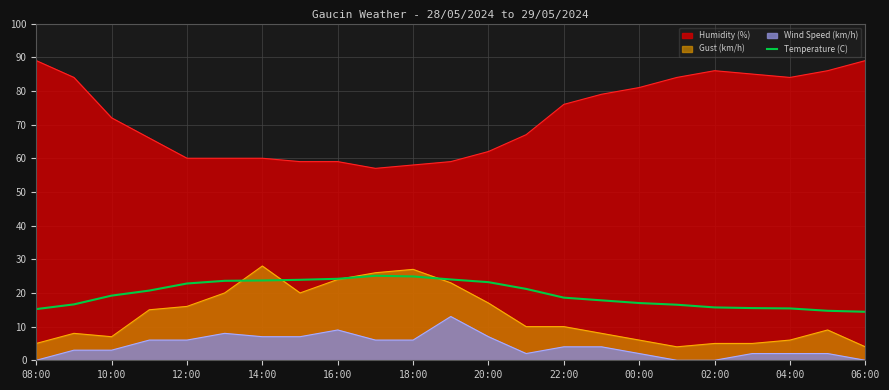

What is the greatest value displayed?

89.0